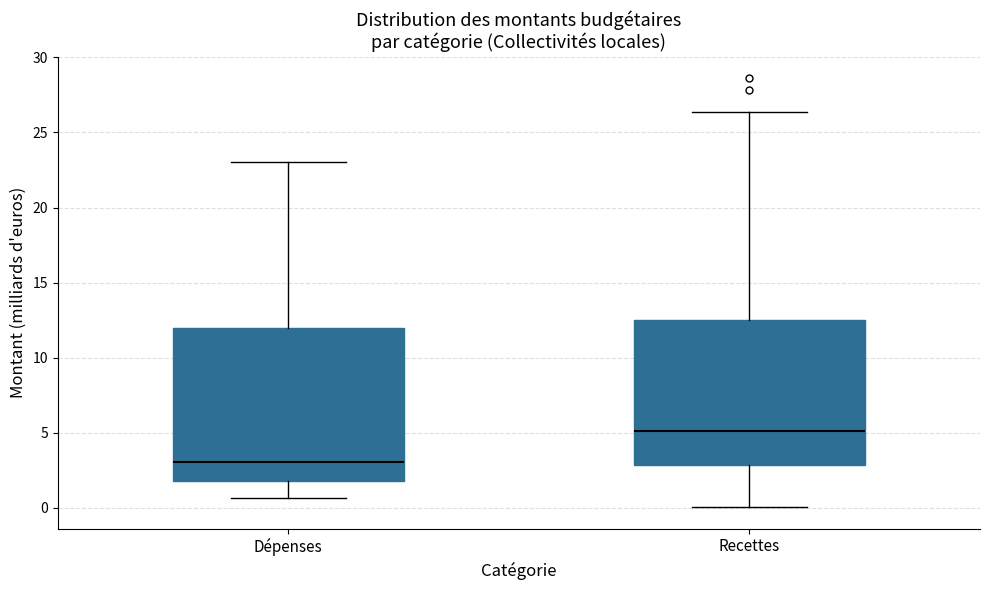

Reading left to right, transcribe this box plot: for each box, give where its median line is, the range the box spans, and where its two whiskers end, as read against the y-axis. The values are not printed on the chart, so give them approximately, as read against the axis.

Dépenses: median 3.0, box 2.0 to 12.0, whiskers 0.5 to 23.0
Recettes: median 5.0, box 3.0 to 12.5, whiskers 0.0 to 26.5